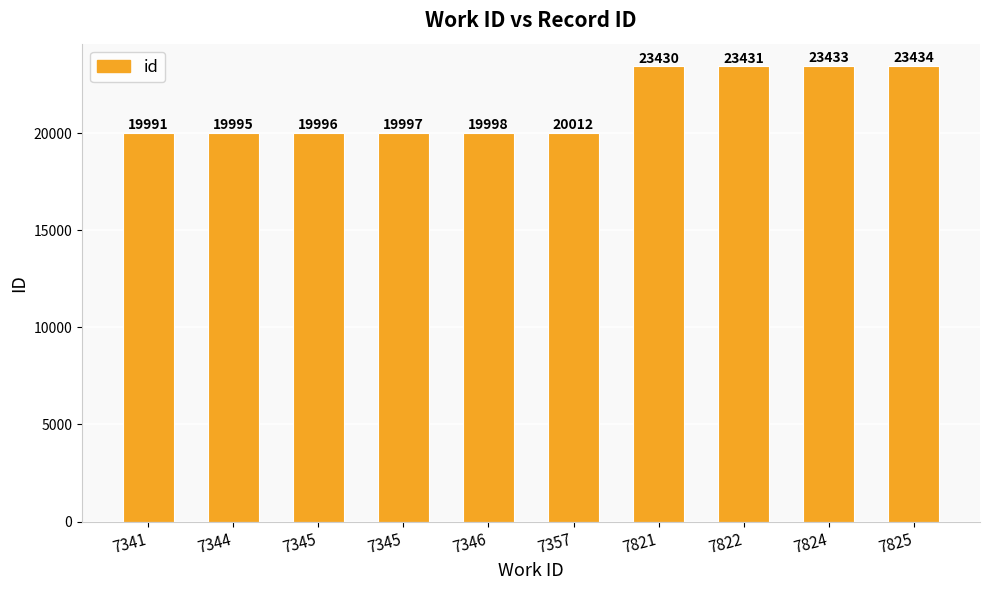

Approximately how many times larger is the value at 7344 compared to 7822?

0.9